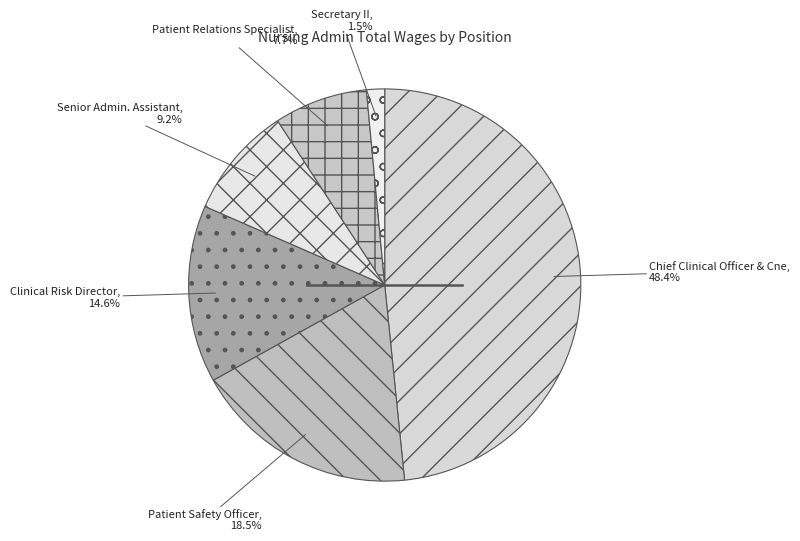

To the nearest percent, what is the average slice percentage?

17%